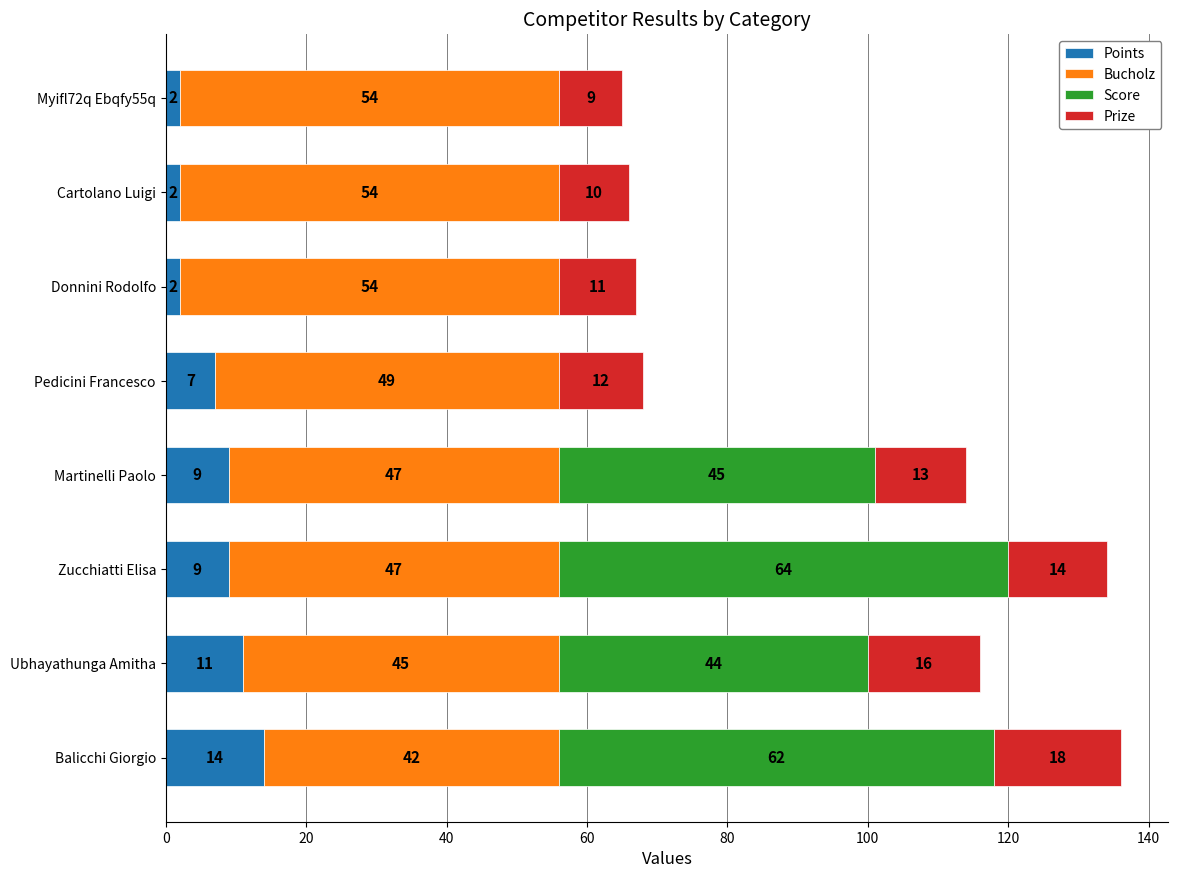

What is the total value across all series at Balicchi Giorgio?

136